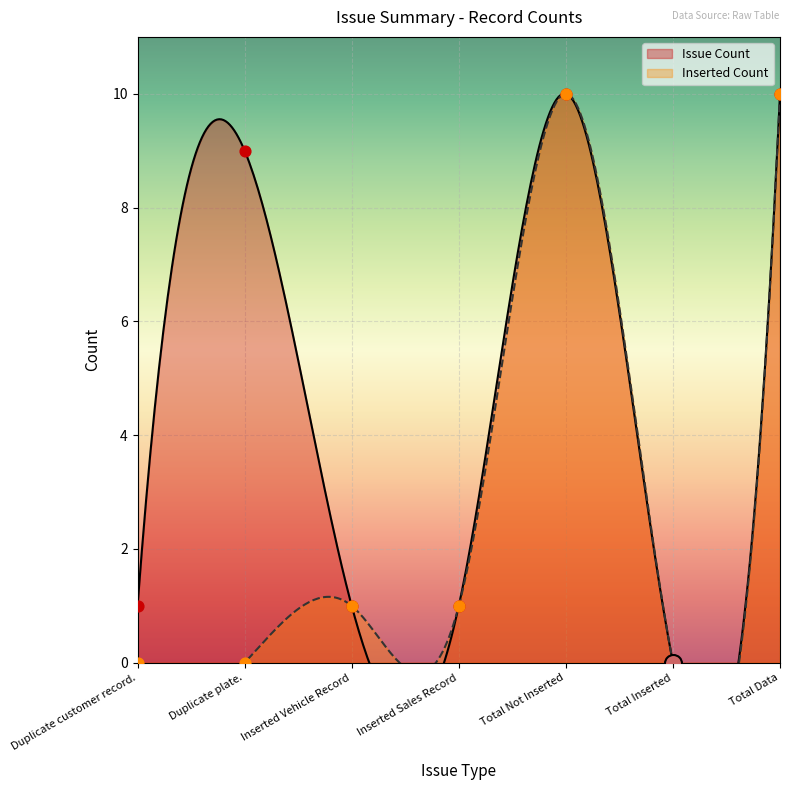

What is the change in value from Duplicate plate. to Inserted Vehicle Record?

-8